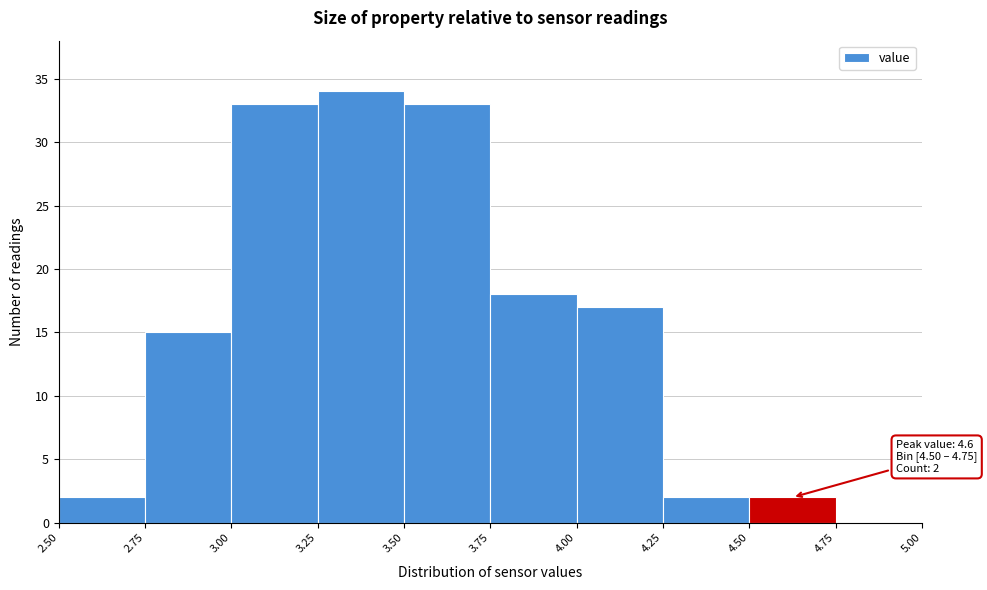

Over which range of the x-axis is the bar tallest?

3.25 to 3.50